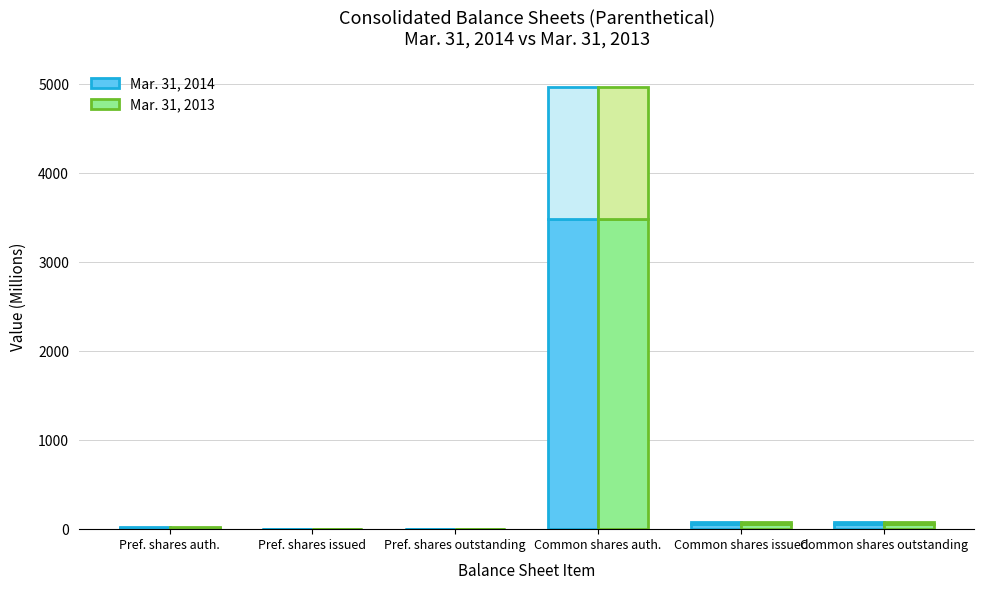

What is the maximum value for Mar. 31, 2014?

3482.5